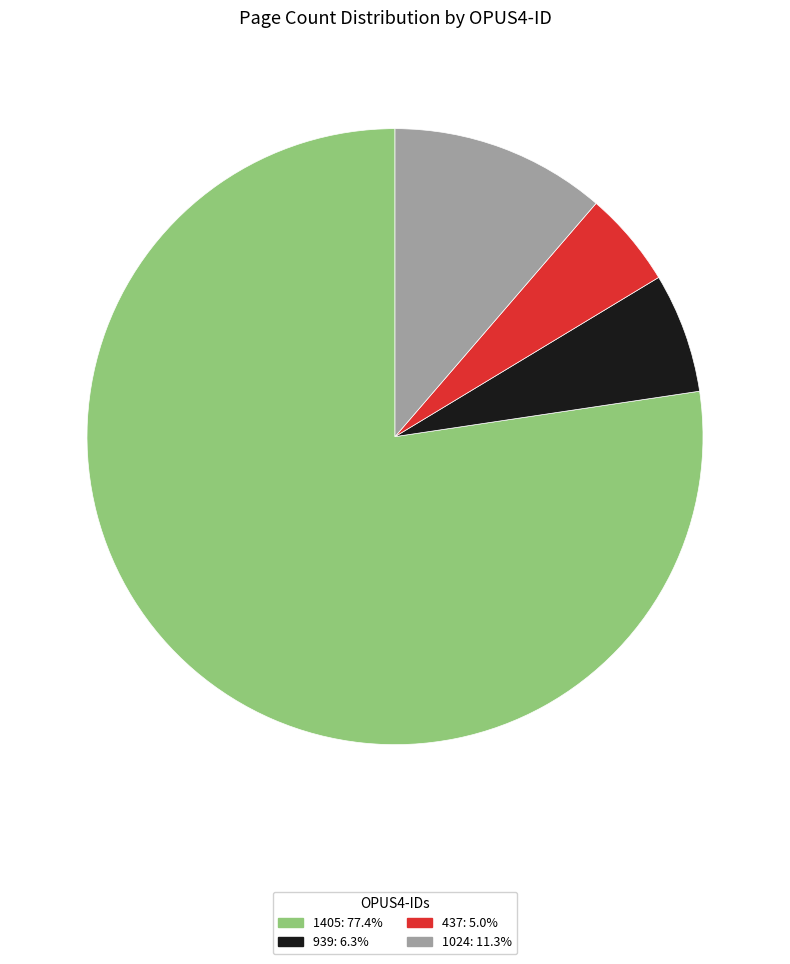

Which has a higher value, 1024 or 437?

1024